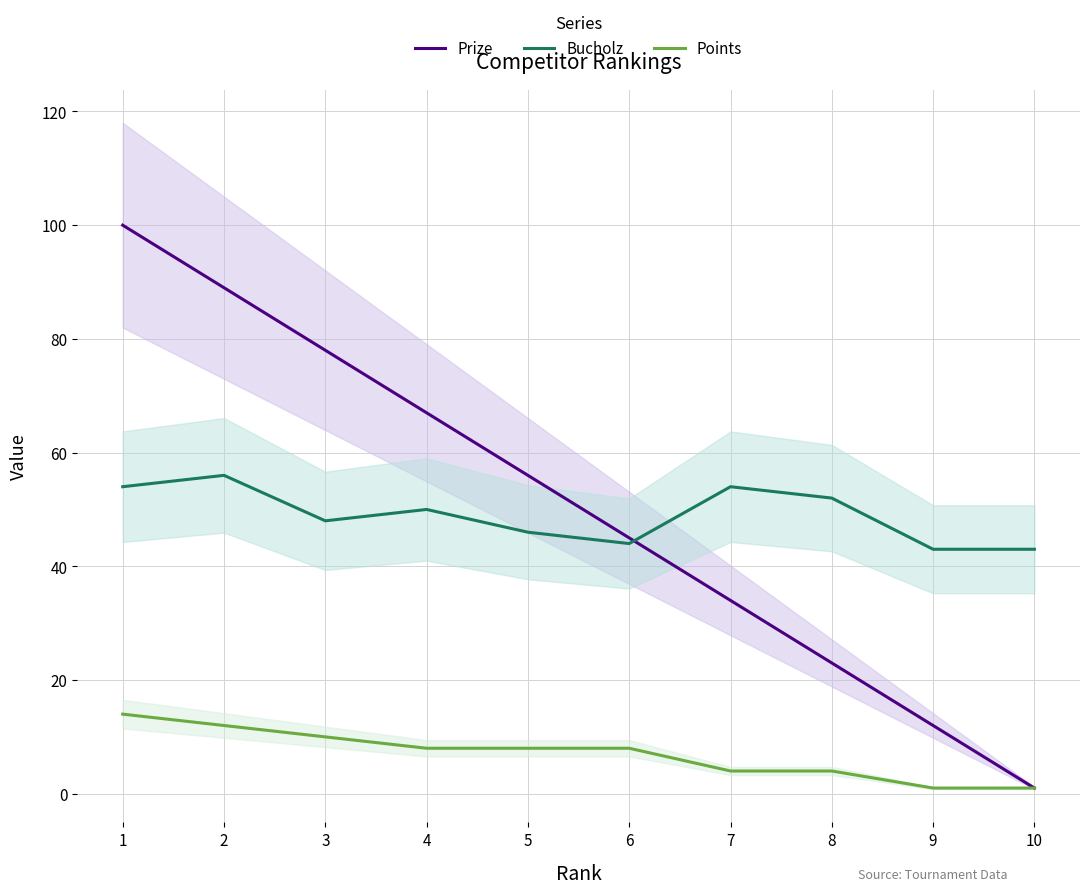

At which label does Points first exceed 8?

1